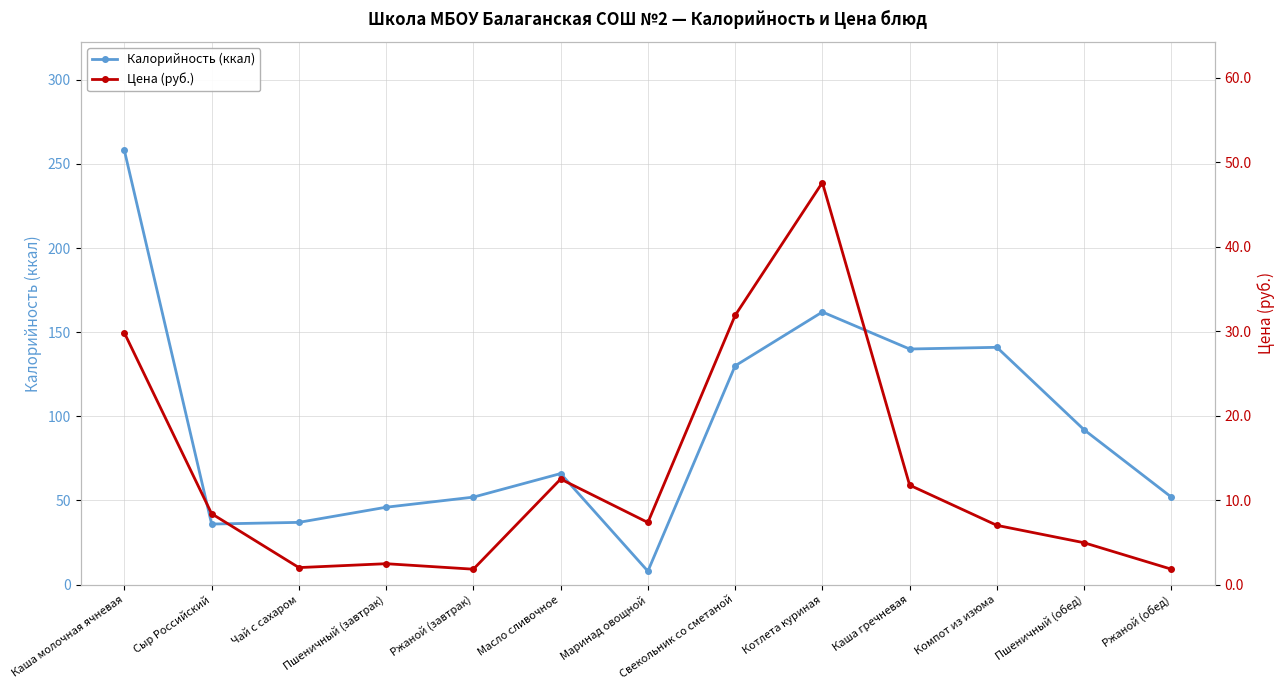

What is the spread (max minus min) of values at Маринад овощной?

0.6